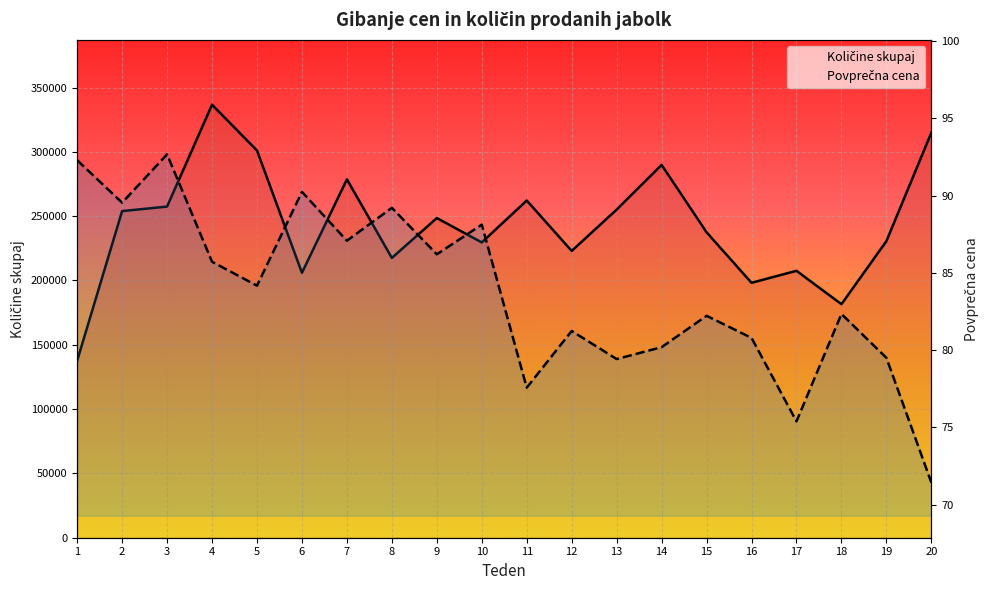

Where is the first local maximum for Povprečna cena?

3